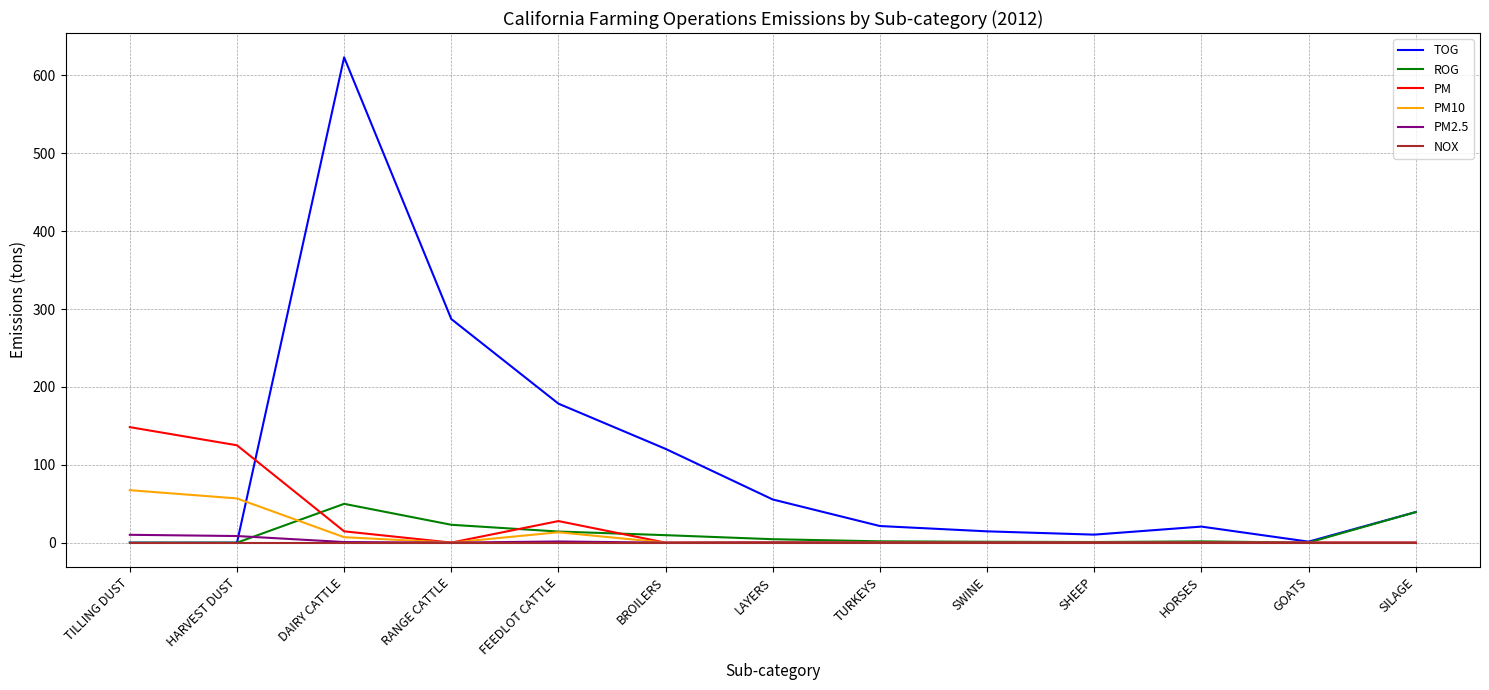

Which series changed the most between FEEDLOT CATTLE and SILAGE?

TOG